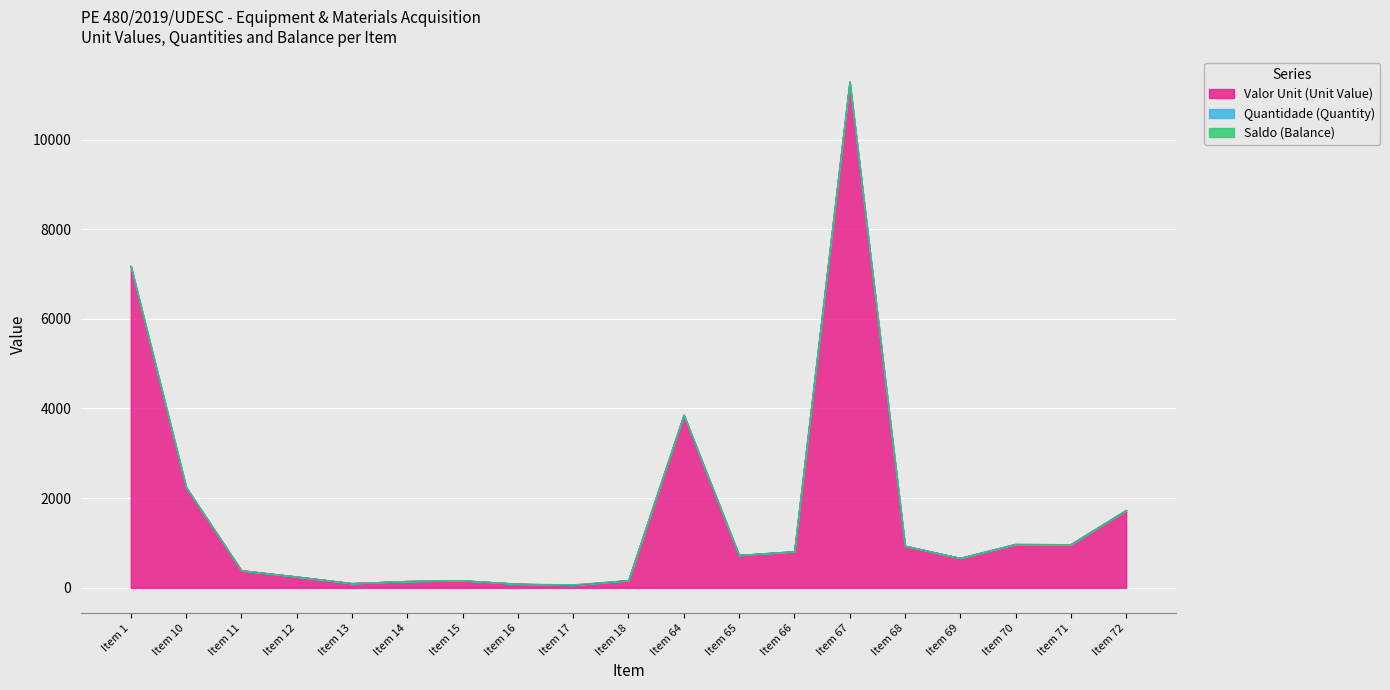

How many lines are shown in the chart?

3